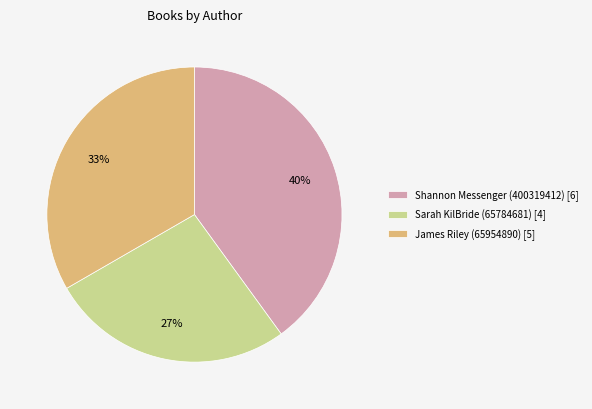

What is the smallest slice in the pie chart?

Sarah KilBride (65784681) [4]